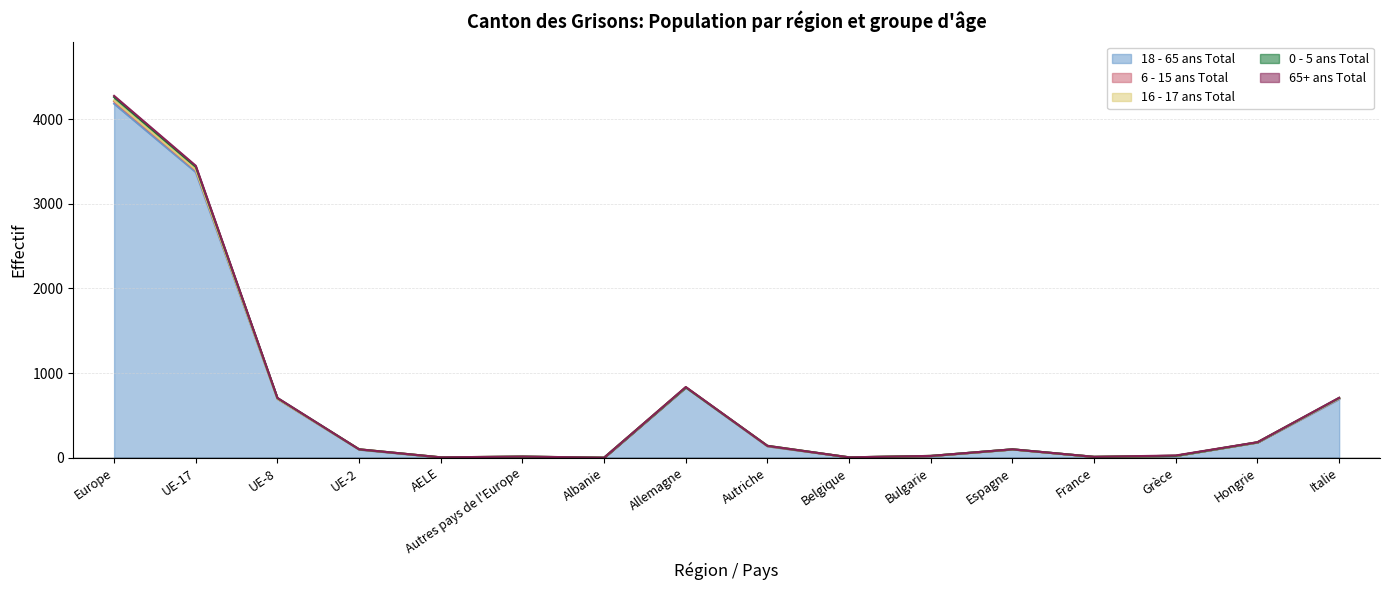

Where does the 18 - 65 ans Total series first go above 99?

Europe